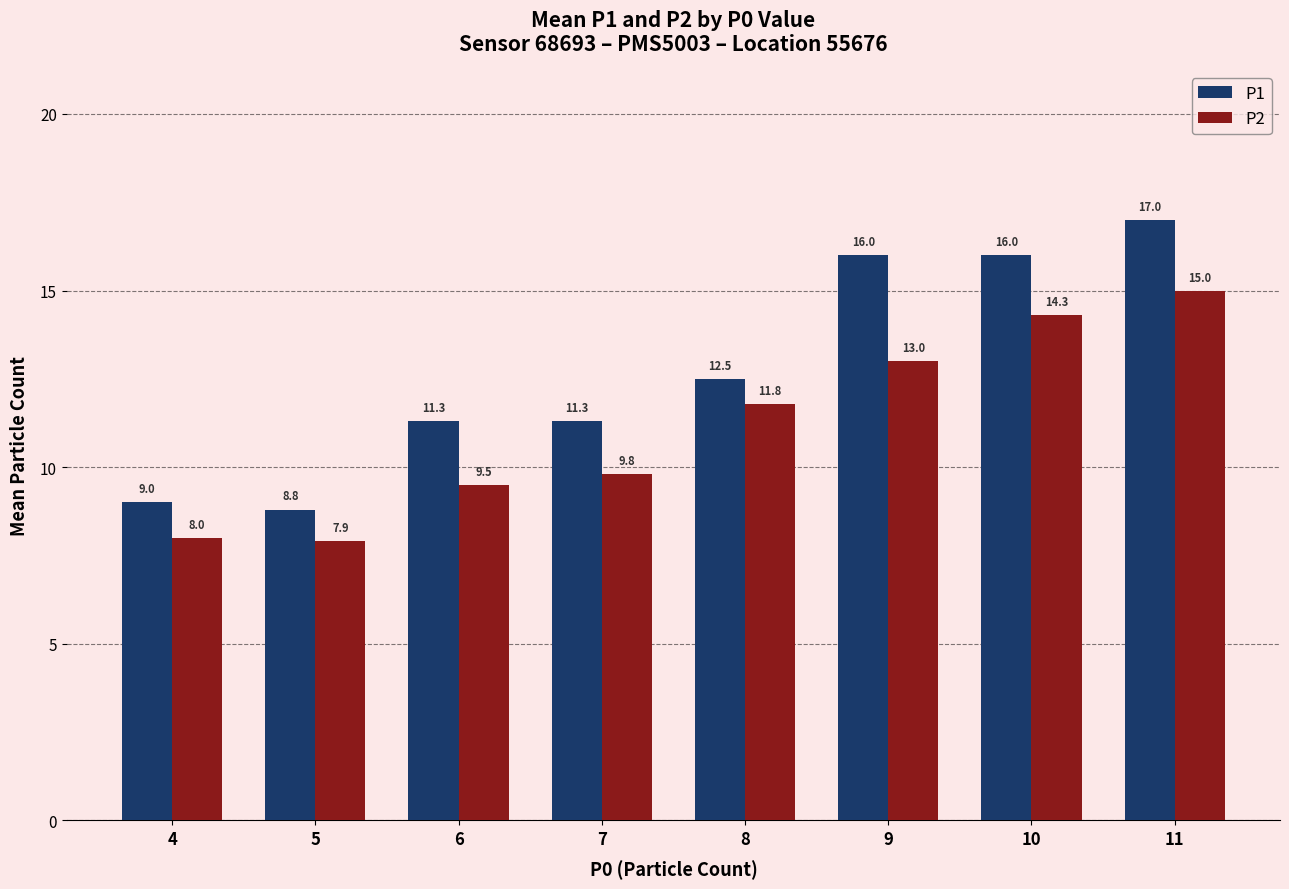

What is the value of the P1 bar at the 5th from the left?

12.5